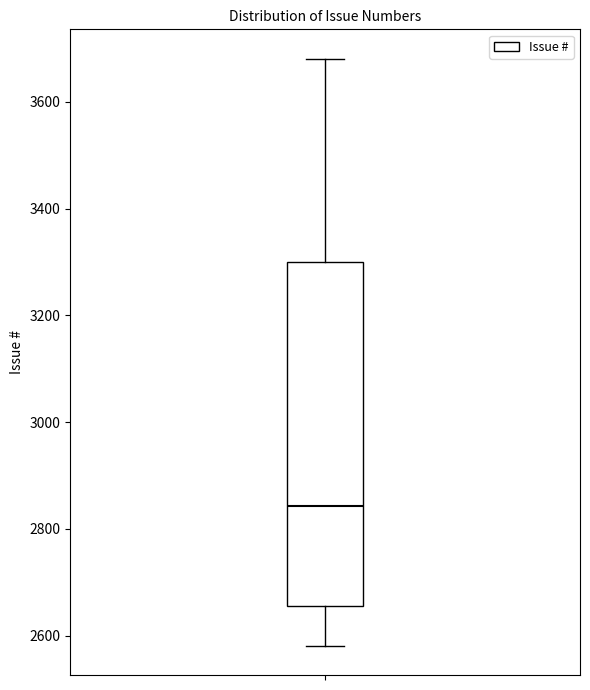

Read this box plot against the y-axis: the position of the median line, the range covered by the box, and the ends of both whiskers. The values are not printed on the chart, so give them approximately, as read against the axis.

median 2840, box 2660 to 3300, whiskers 2580 to 3680